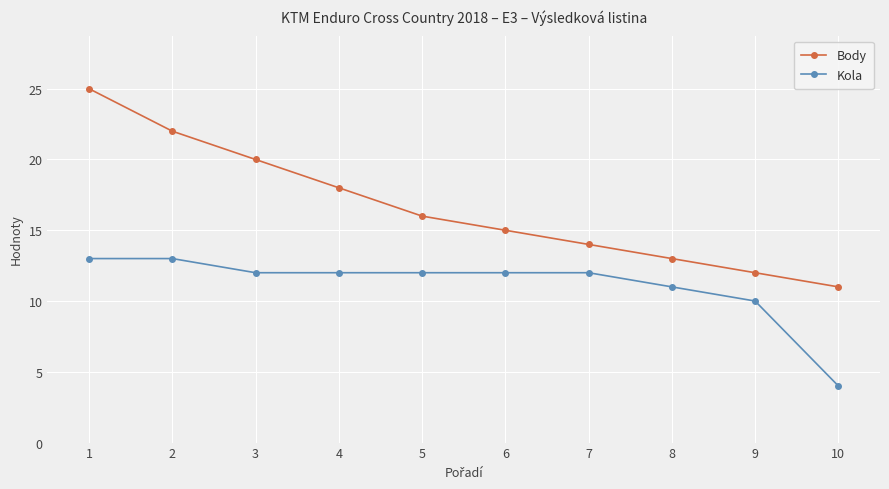

Between 3 and 9, which series saw the biggest shift?

Body